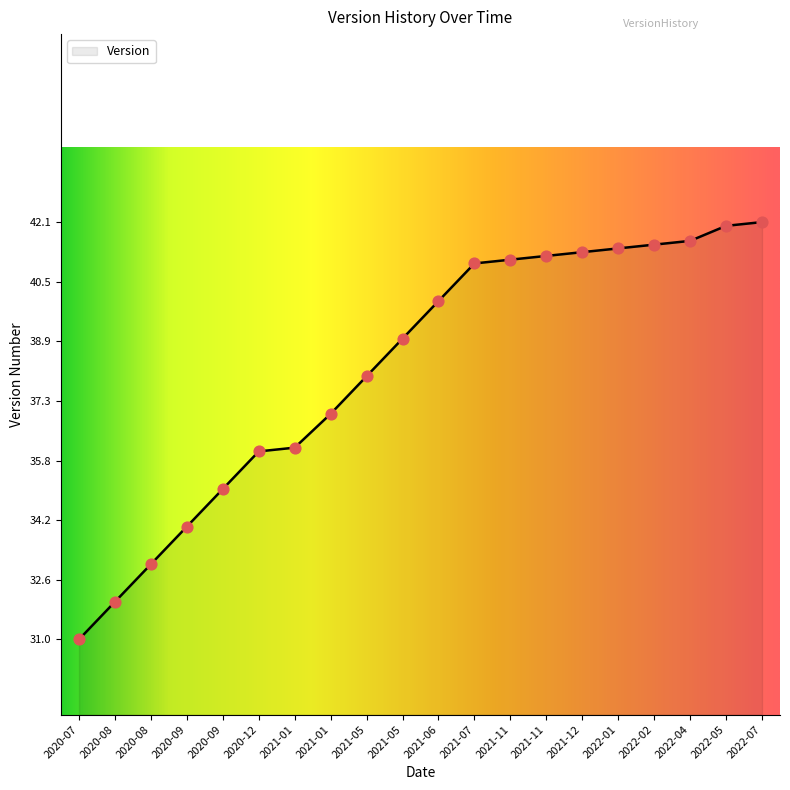

How many lines are shown in the chart?

1